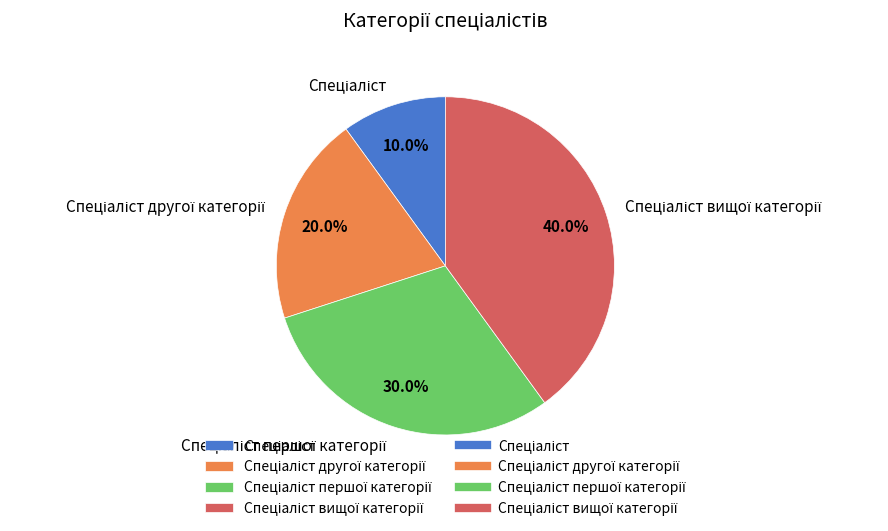

Is there any slice that represents more than half of the pie?

No